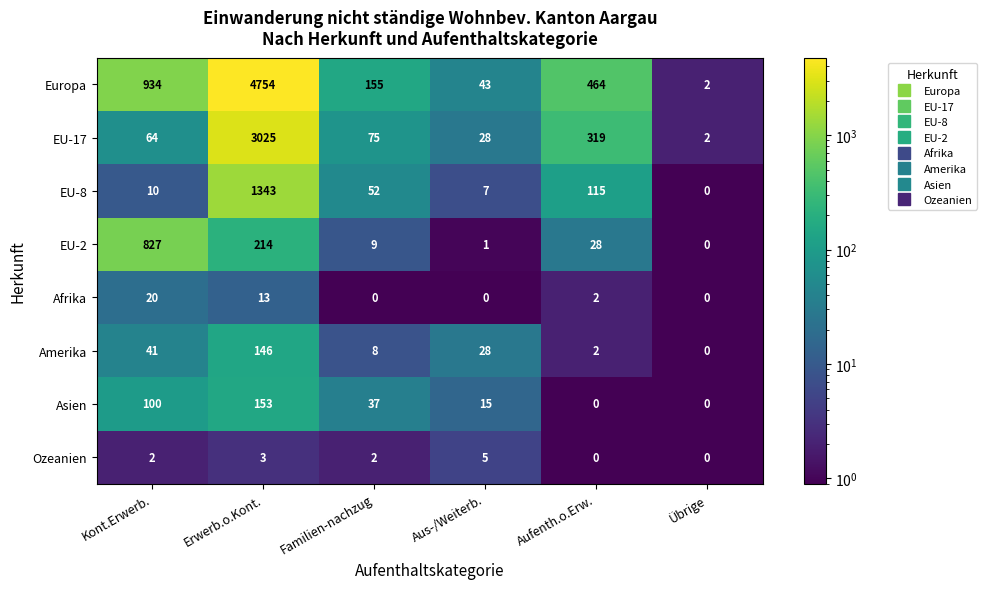

Which series changed the most between Kont.Erwerb. and Übrige?

Europa